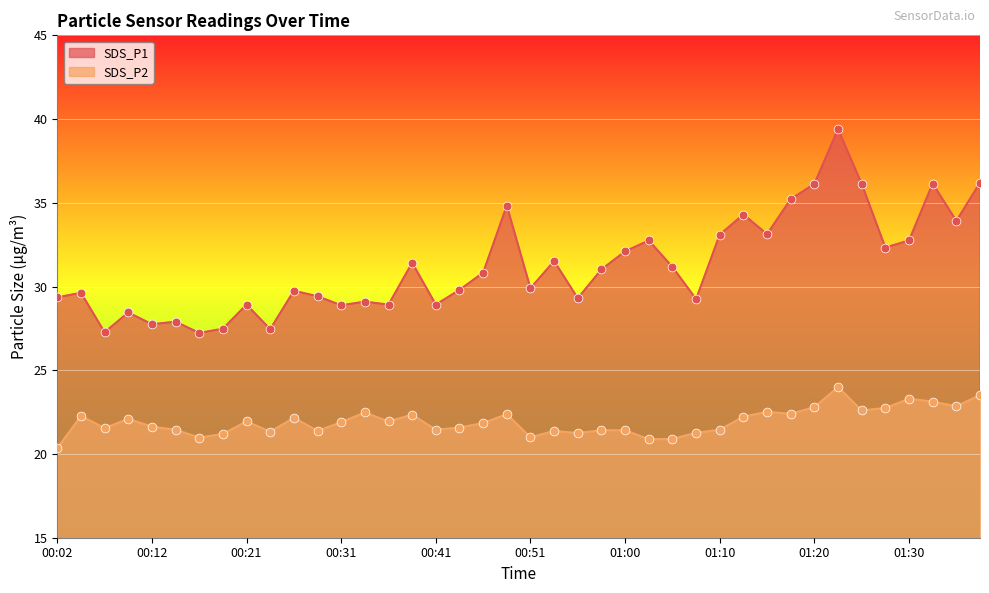

At how many categories does at least one series exceed 28?

34